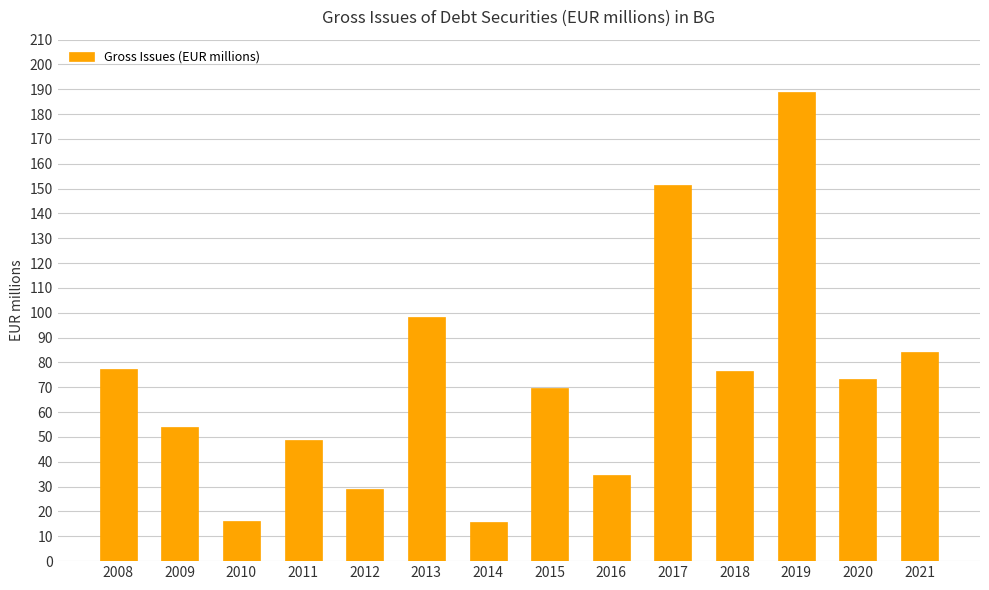

What is the greatest value displayed?

189.1